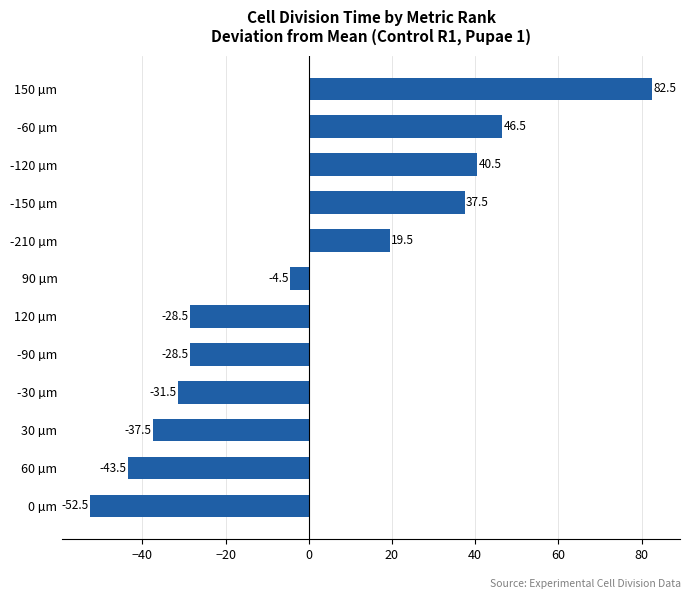

At which label is the value closest to 15?

-210 µm